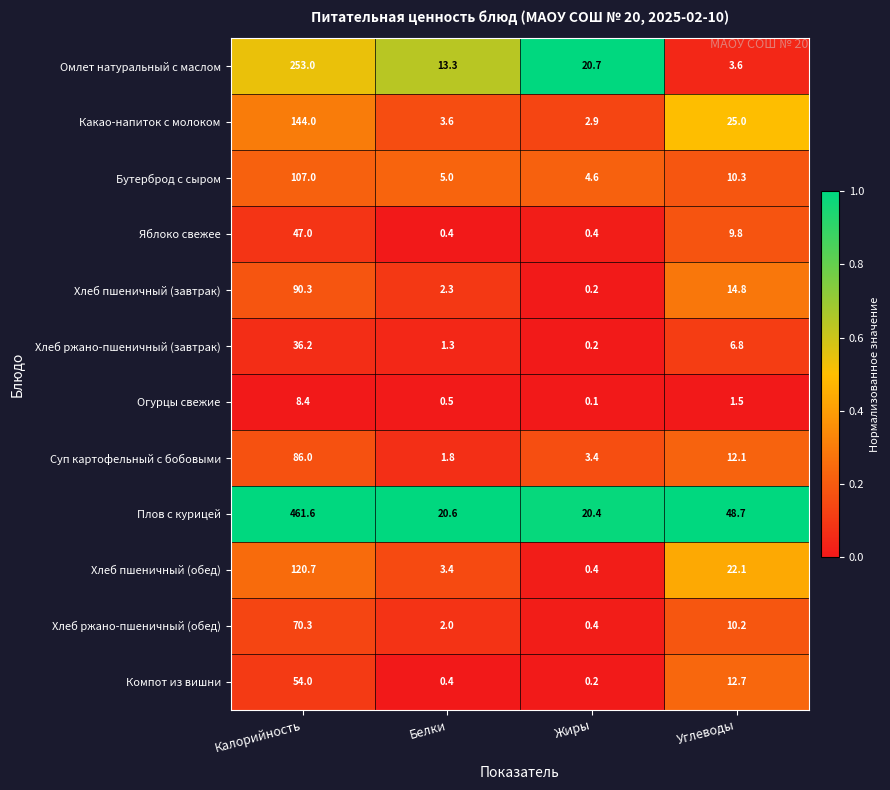

What is the difference between the maximum and minimum values in the Хлеб пшеничный (завтрак) series?

90.1